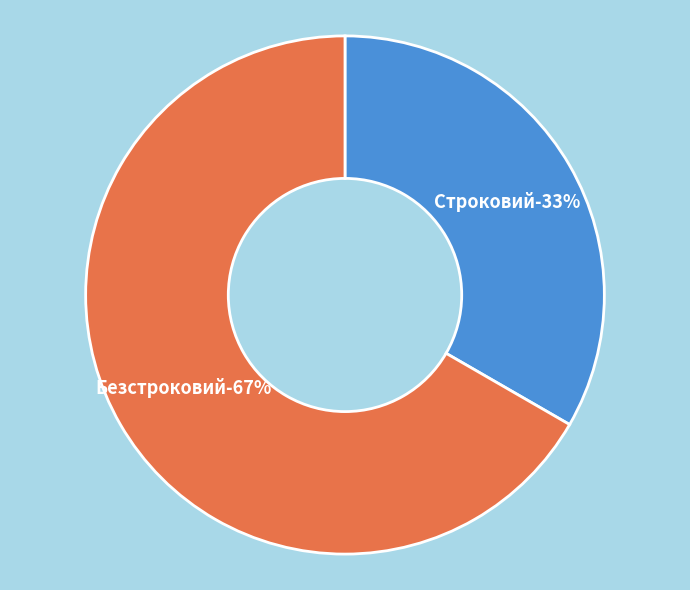

Is there any slice that represents more than half of the pie?

Yes